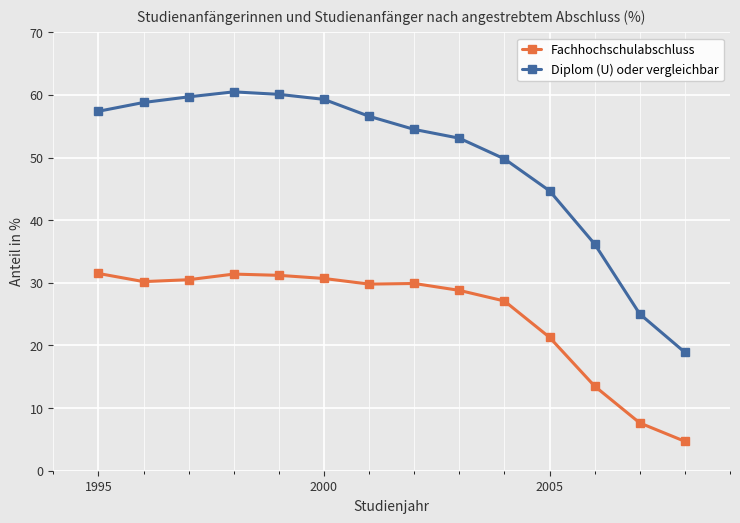

At how many categories does at least one series exceed 35?

12